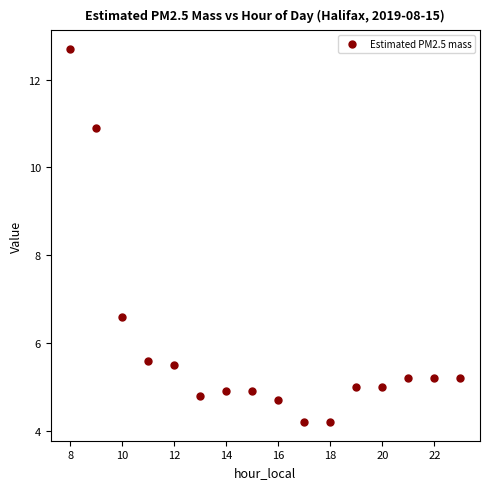

What Y value in the scatter plot is closest to 8?

6.6